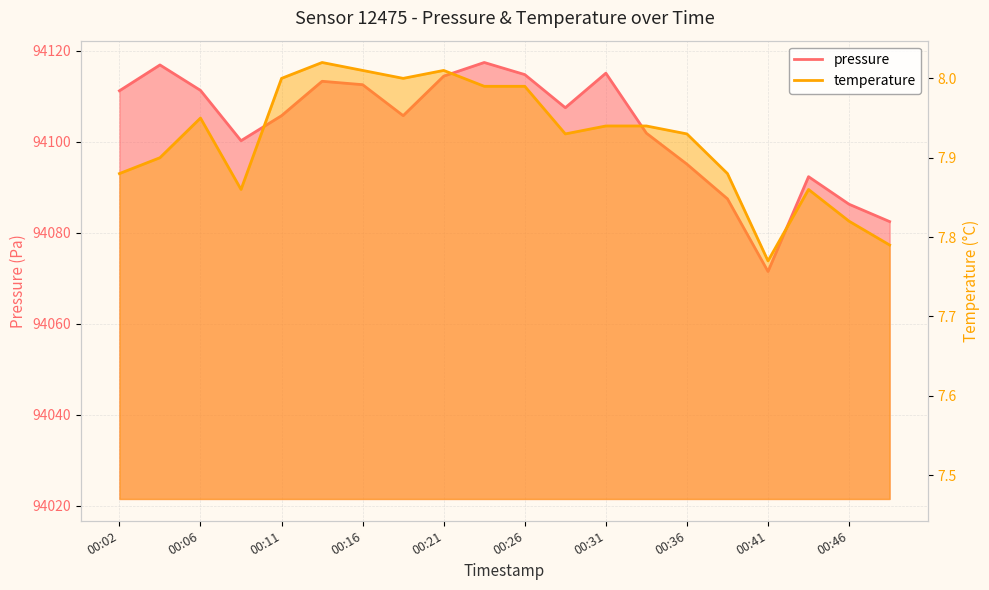

What is the average value of the temperature series?

7.9